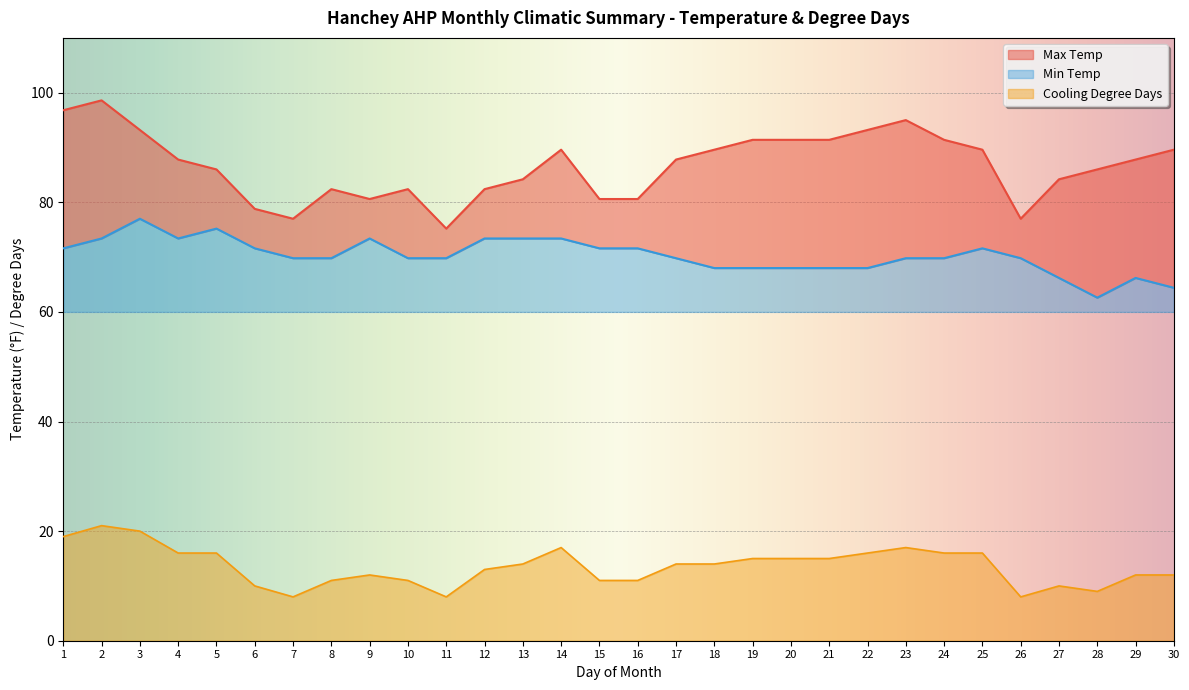

Does the chart display data point markers on the line(s)?

No